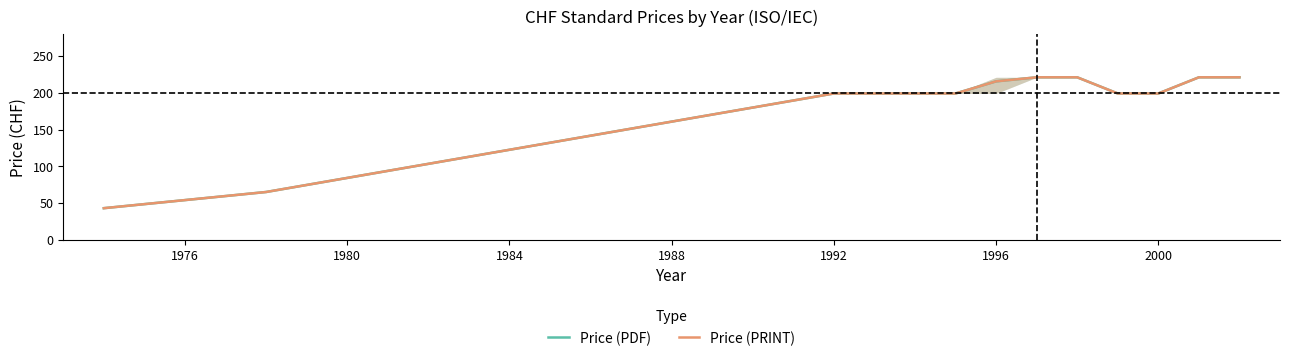

At 2000, list the series in order from largest to smallest.

Price (PDF), Price (PRINT)